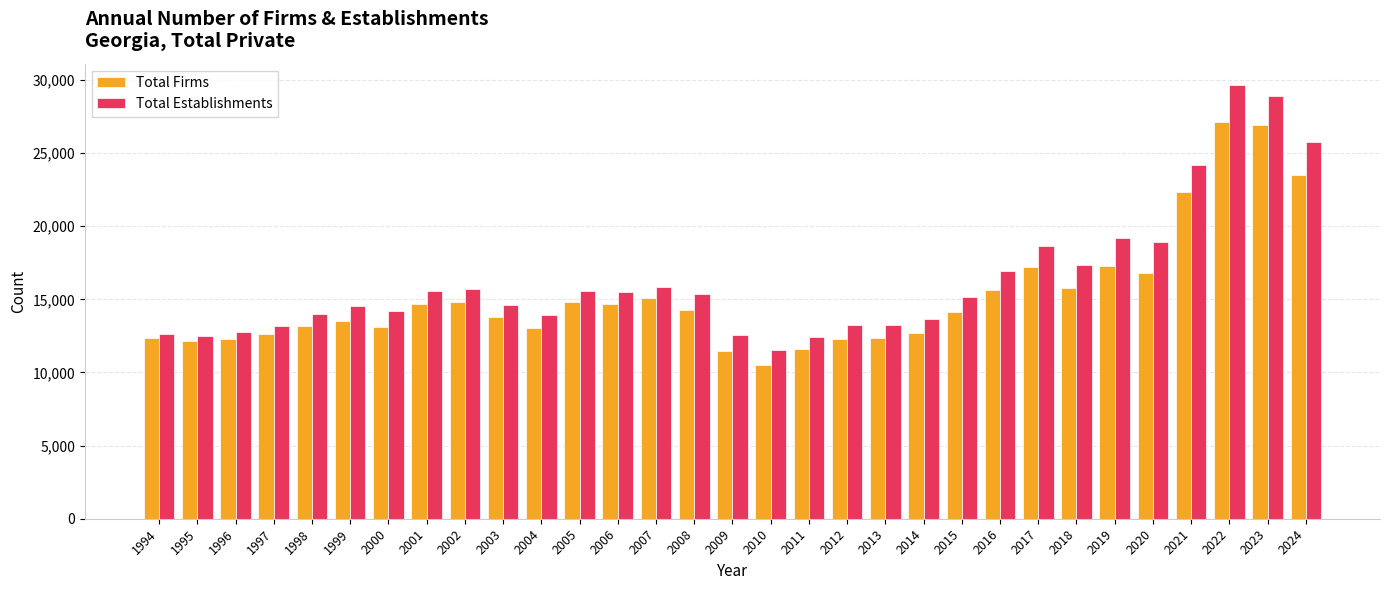

Between 1996 and 2015, which series saw the biggest shift?

Total Establishments